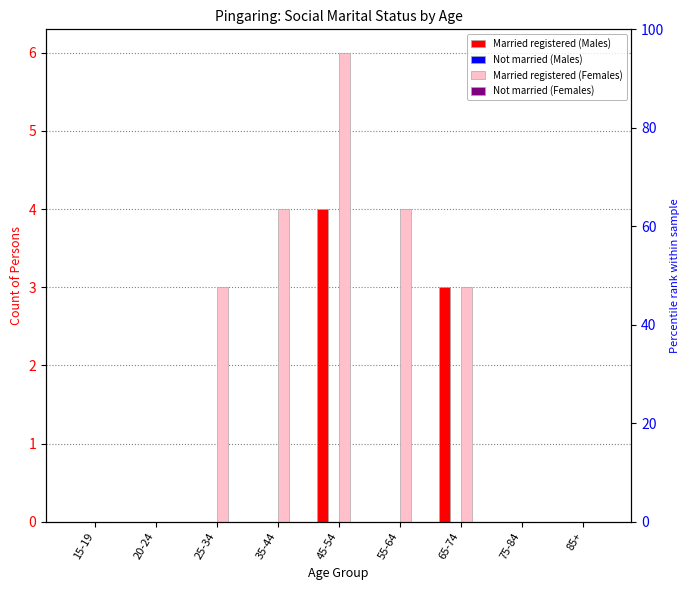

At which category is the sum across all series the highest?

45-54